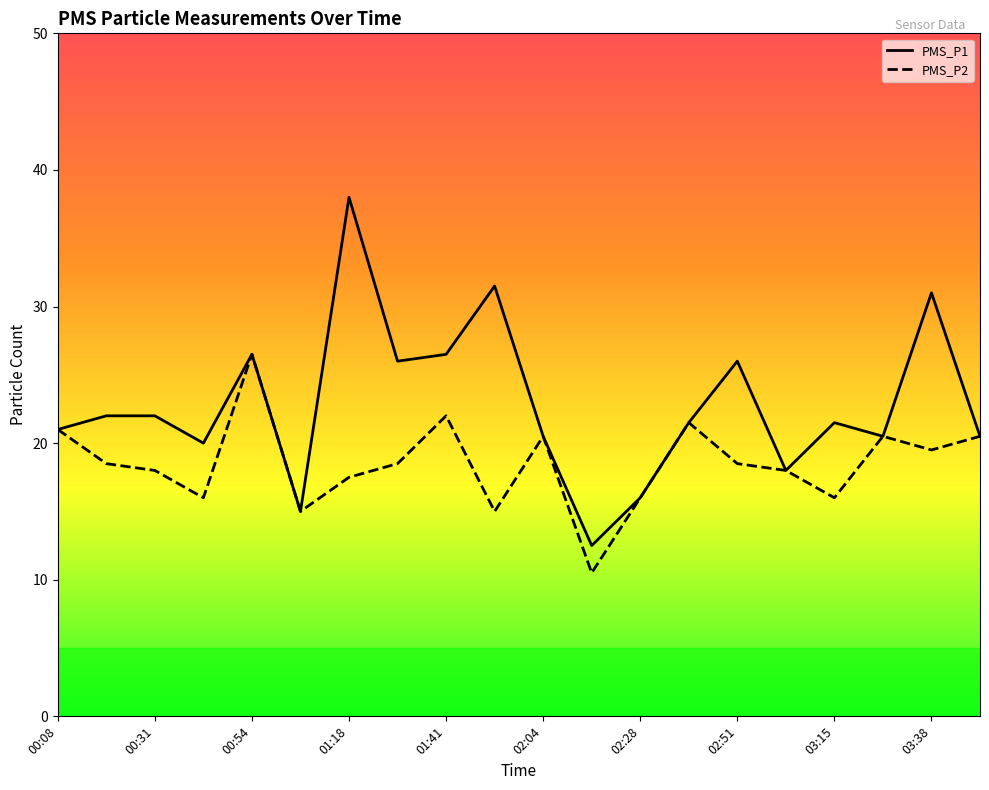

Reading left to right, extract all data points from this chart.

PMS_P1: 00:08=21.0	00:19=22.0	00:31=22.0	00:43=20.0	00:54=26.5	01:06=15.0	01:18=38.0	01:29=26.0	01:41=26.5	01:53=31.5	02:04=20.5	02:16=12.5	02:28=16.0	02:40=21.5	02:51=26.0	03:03=18.0	03:15=21.5	03:27=20.5	03:38=31.0	03:50=20.5
PMS_P2: 00:08=21.0	00:19=18.5	00:31=18.0	00:43=16.0	00:54=26.5	01:06=15.0	01:18=17.5	01:29=18.5	01:41=22.0	01:53=15.0	02:04=20.5	02:16=10.5	02:28=16.0	02:40=21.5	02:51=18.5	03:03=18.0	03:15=16.0	03:27=20.5	03:38=19.5	03:50=20.5